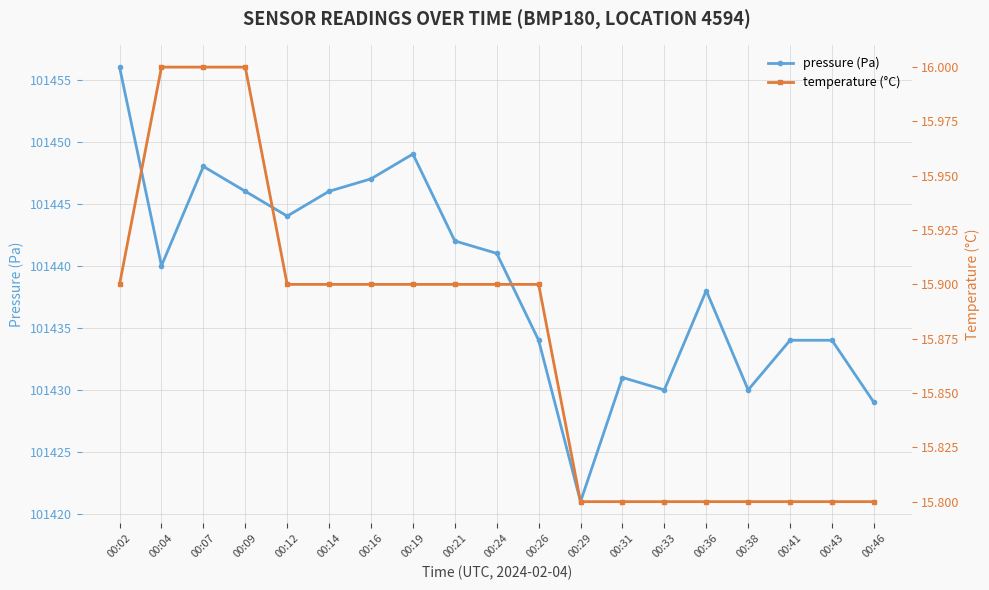

What is the average value of the temperature (°C) series?

15.9